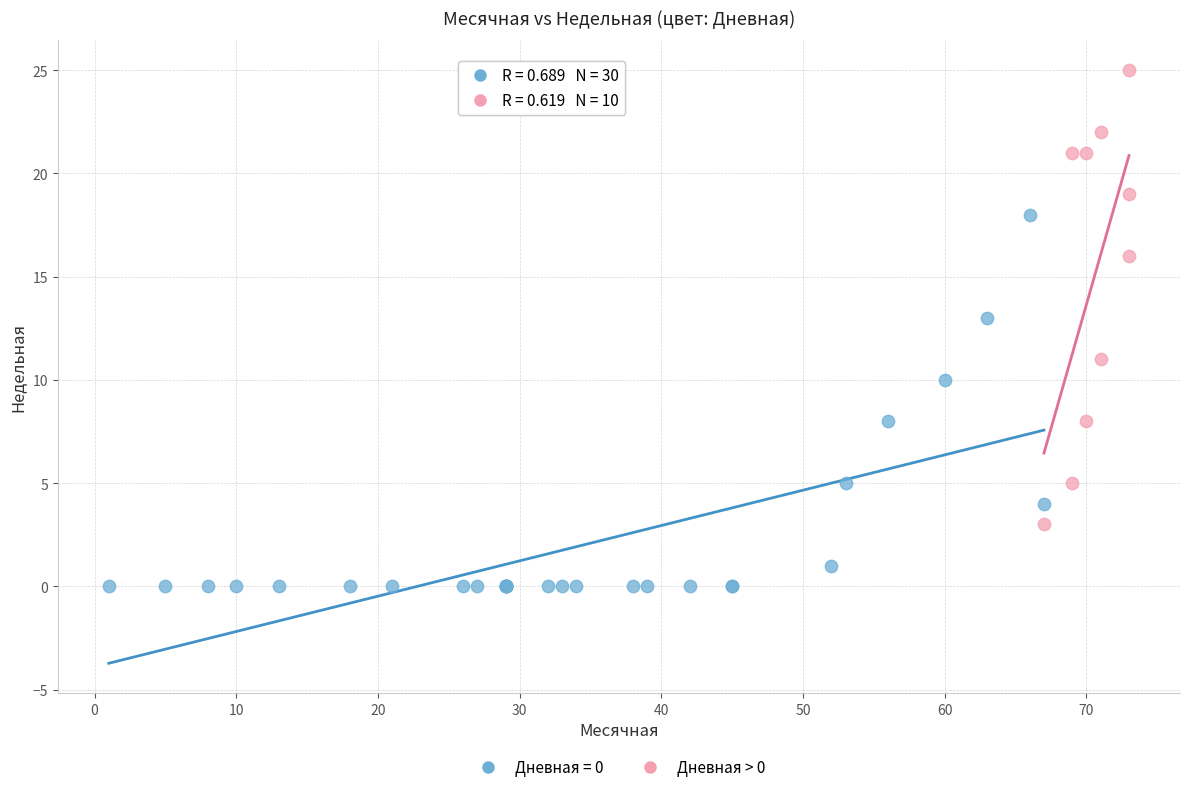

Which series contains the highest Y value?

Дневная > 0